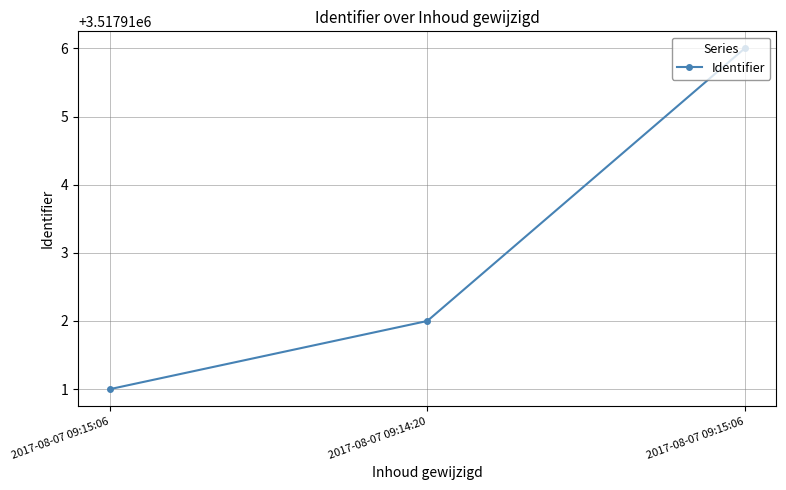

Reading left to right, extract all data points from this chart.

2017-08-07 09:15:06=3517911	2017-08-07 09:14:20=3517912	2017-08-07 09:15:06=3517916